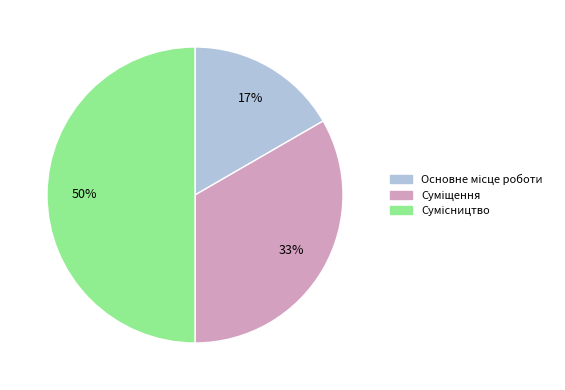

To the nearest percent, what is the average slice percentage?

33%